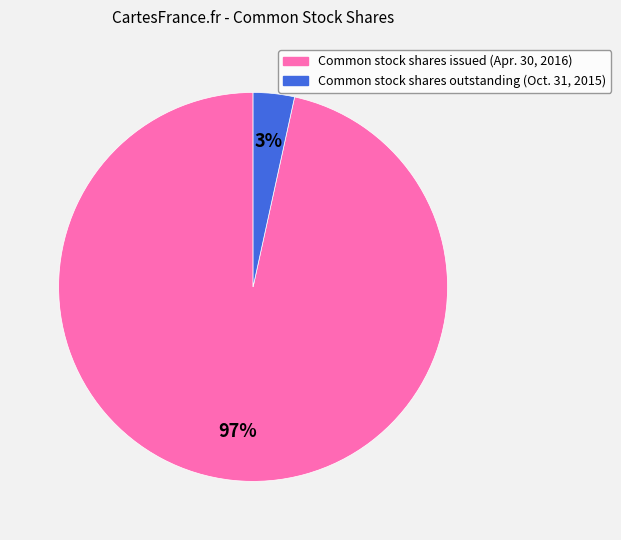

How many slices are in this pie chart?

2